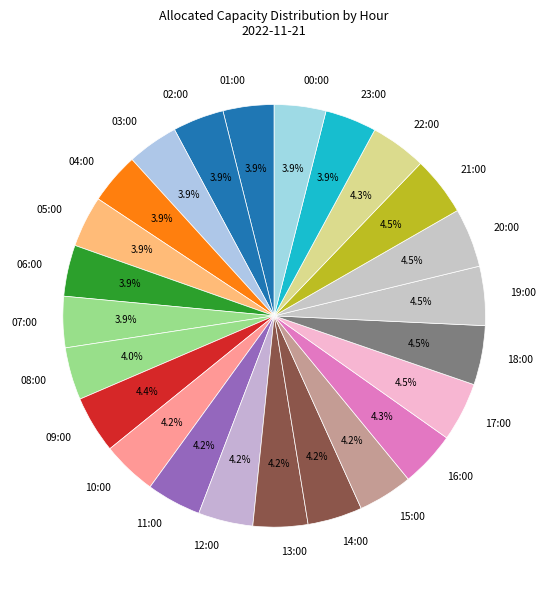

How many segments does this pie chart have?

24